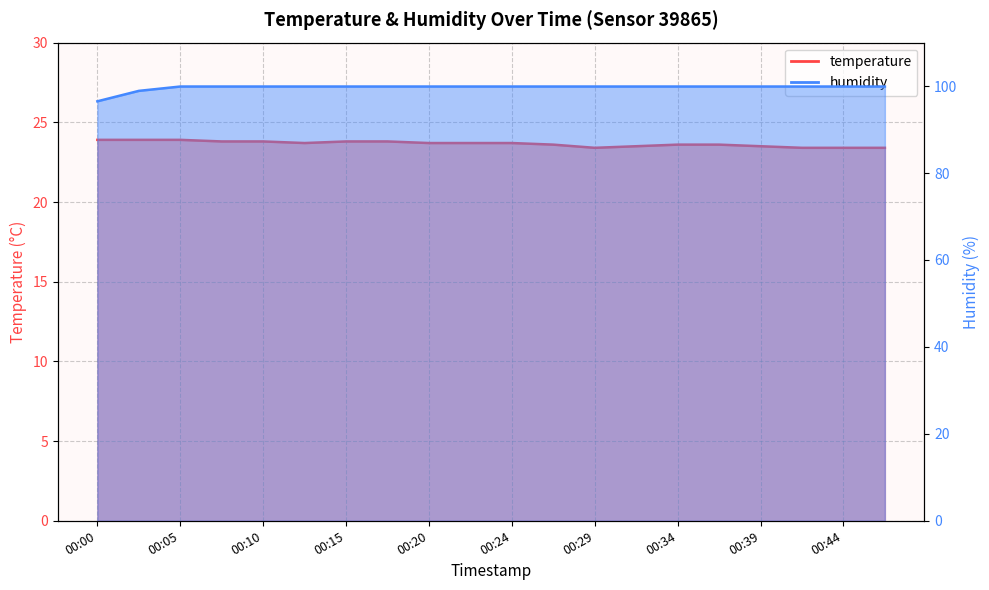

At which label does humidity first exceed 99?

00:05